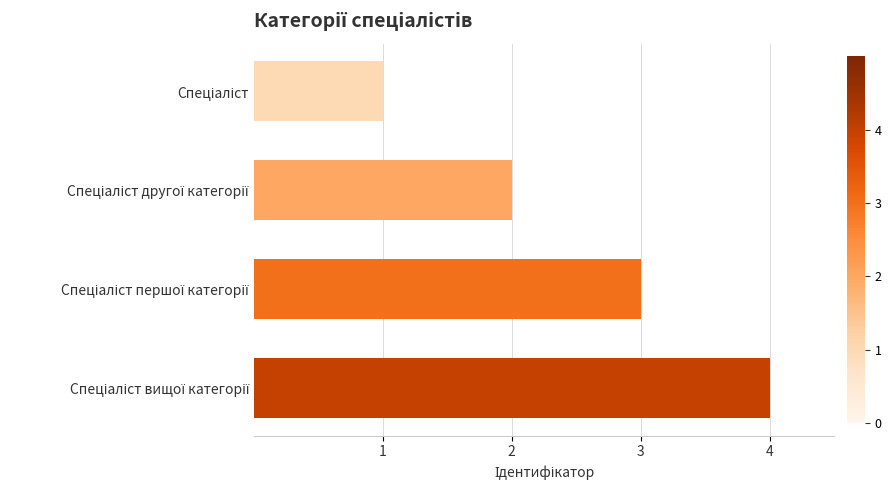

What is the greatest value displayed?

4